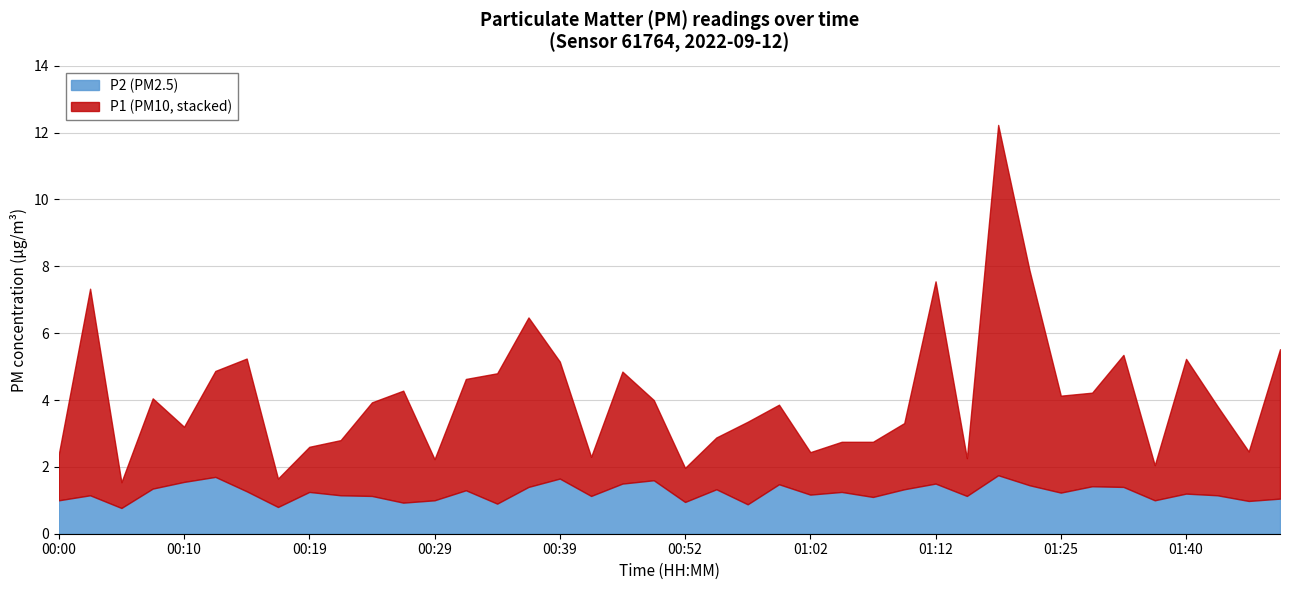

How many distinct data groups are displayed?

2